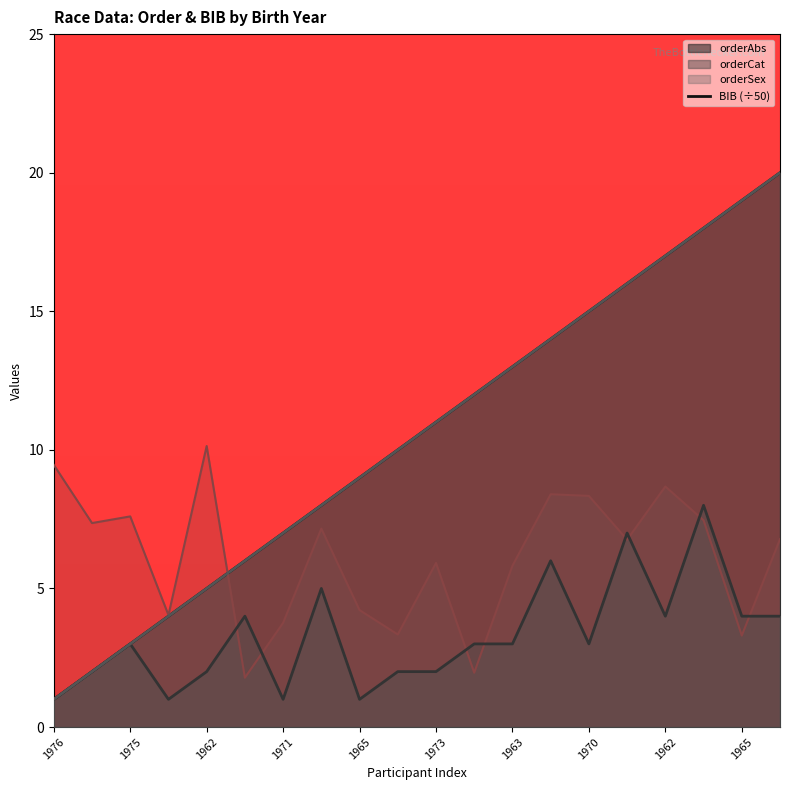

Which series has the largest total across all categories?

orderAbs